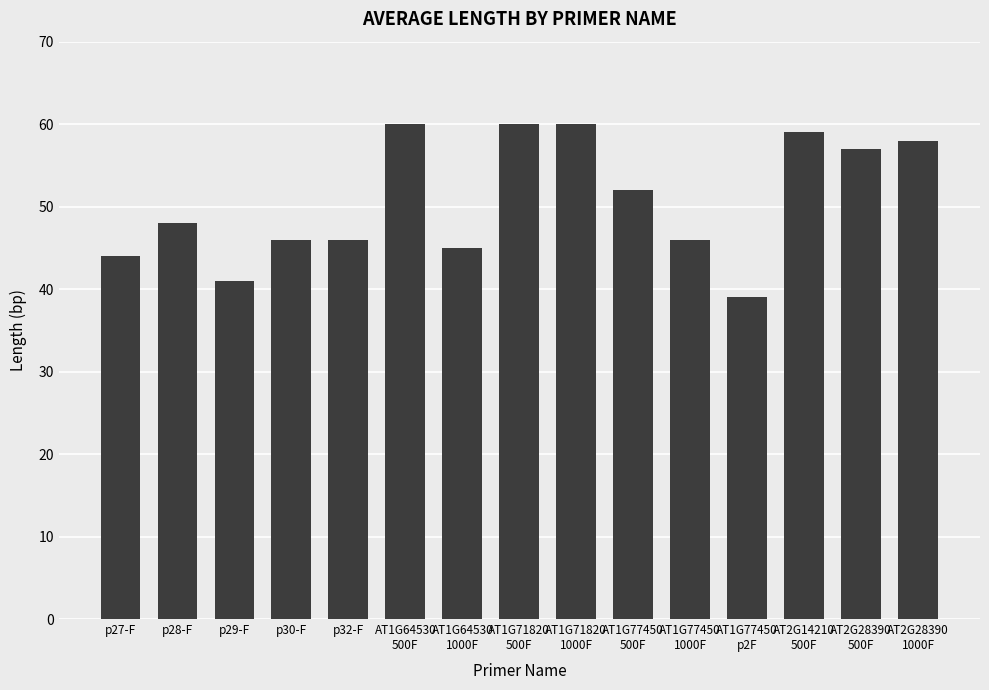

What is the smallest value displayed?

39